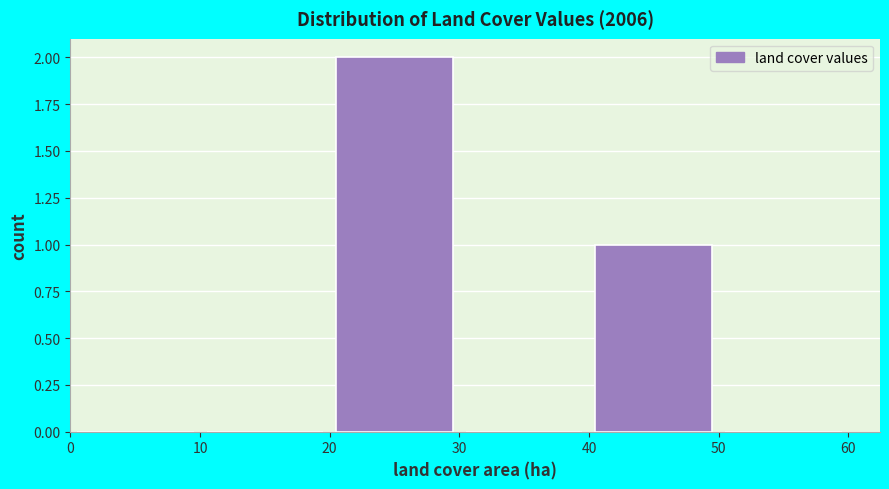

Reading left to right, transcribe this chart: for each bar, give the range it covers on the x-axis and its height. The values are not printed on the chart, so give them approximately, as read against the axis.

0 to 10: 0
10 to 20: 0
20 to 30: 2
30 to 40: 0
40 to 50: 1
50 to 60: 0